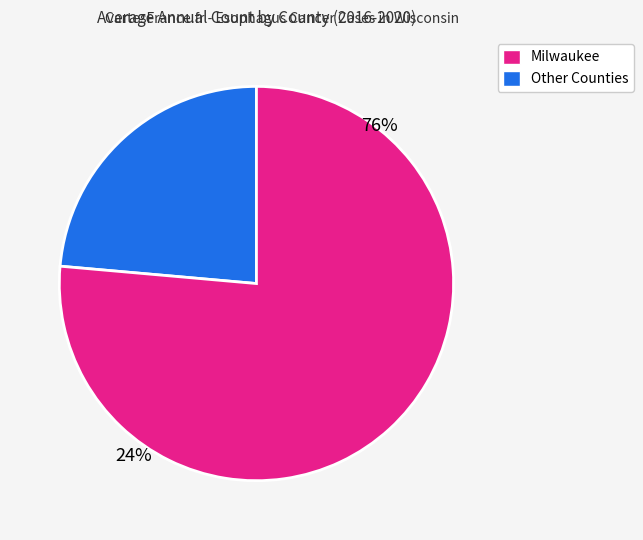

Is there a majority slice in this chart?

Yes